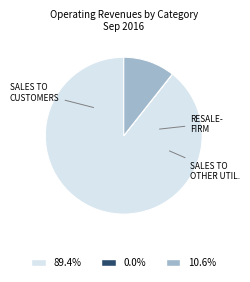

Is there any slice that represents more than half of the pie?

Yes